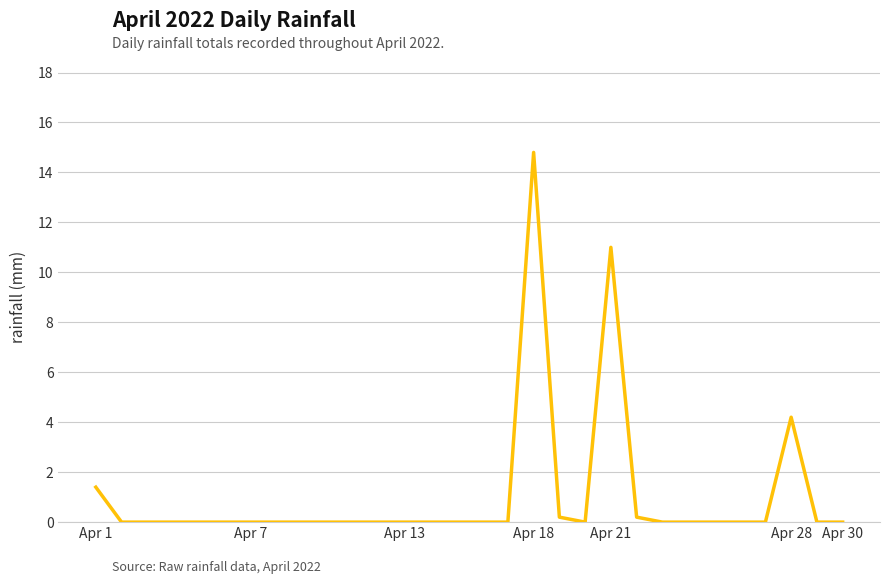

What is the maximum value shown in the chart?

14.8